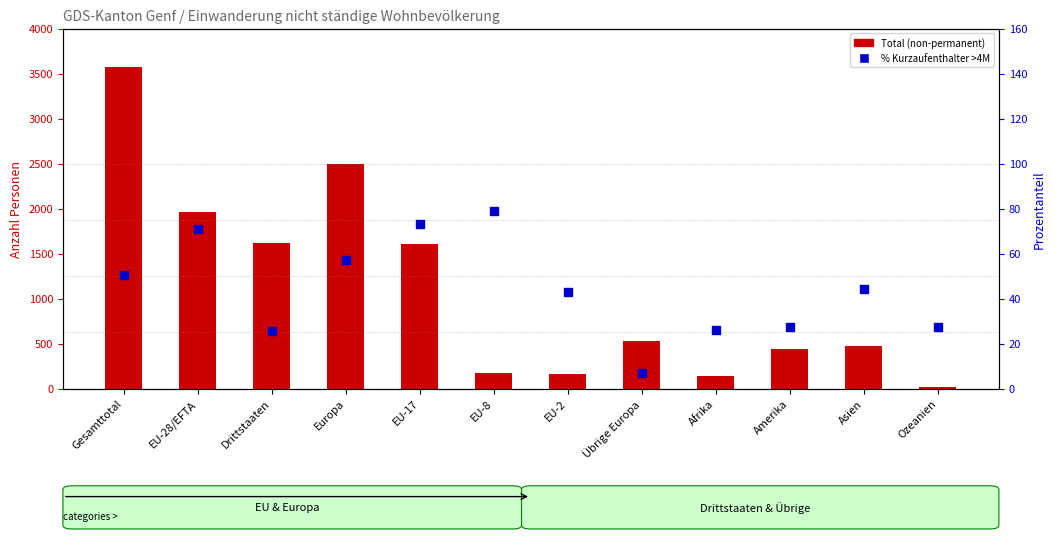

What is the total value across all series at Amerika?

468.2